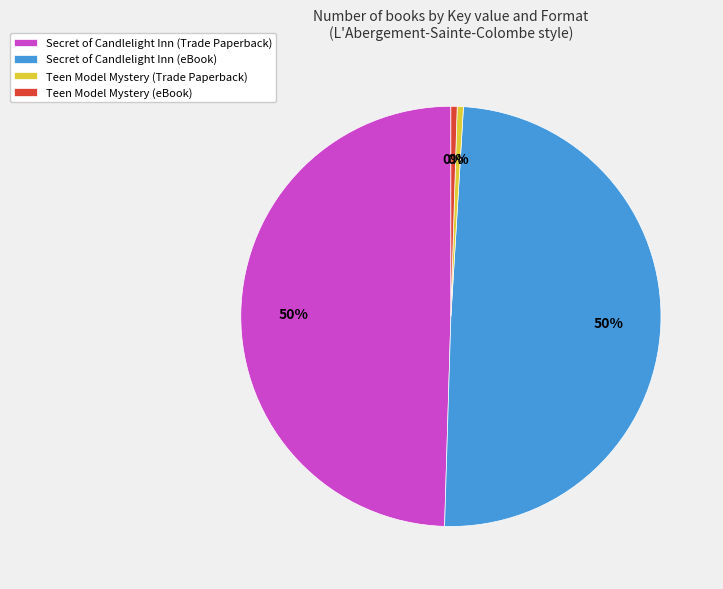

What percentage is the Secret of Candlelight Inn (eBook) slice, to the nearest percent?

50%